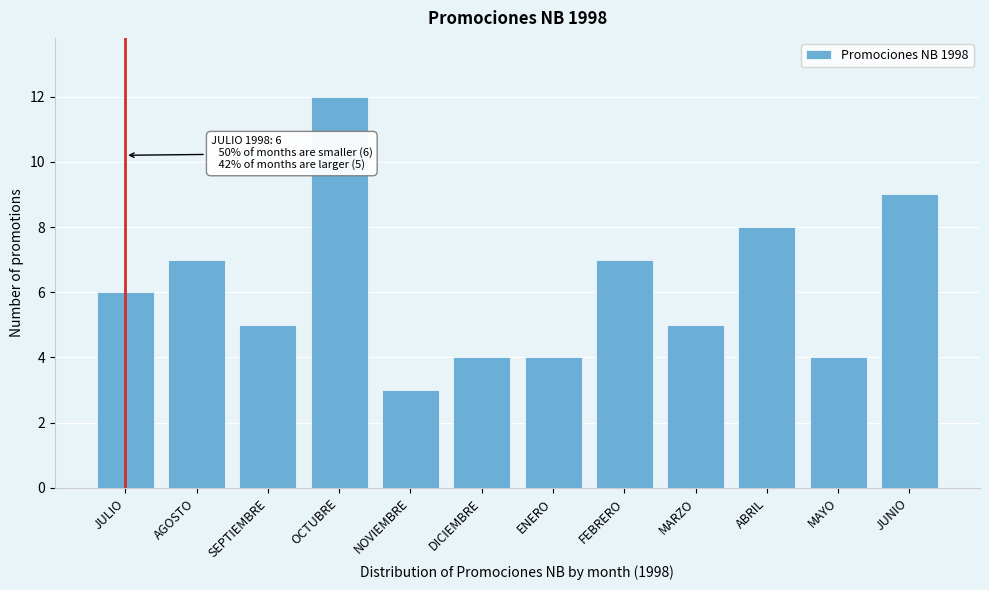

Reading left to right, transcribe all the data shown in this chart.

6	7	5	12	3	4	4	7	5	8	4	9